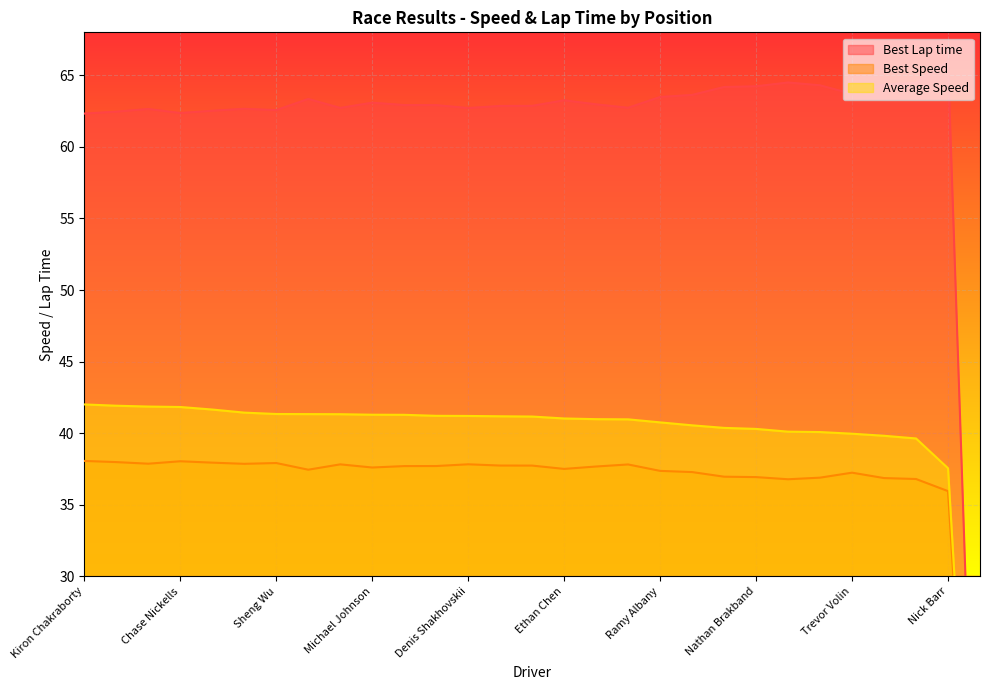

The value of Best Lap time at Vladimir Orlov is 26.2. True or false?

False